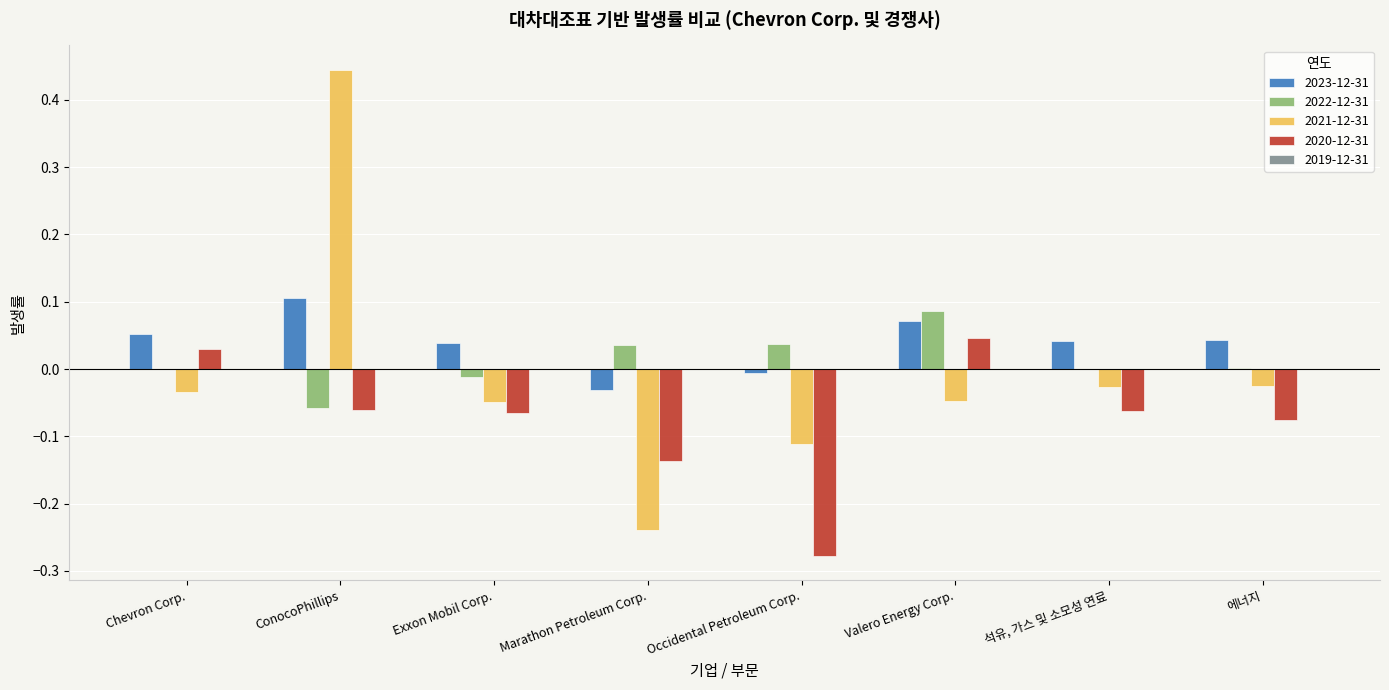

Which series has the largest total across all categories?

2023-12-31